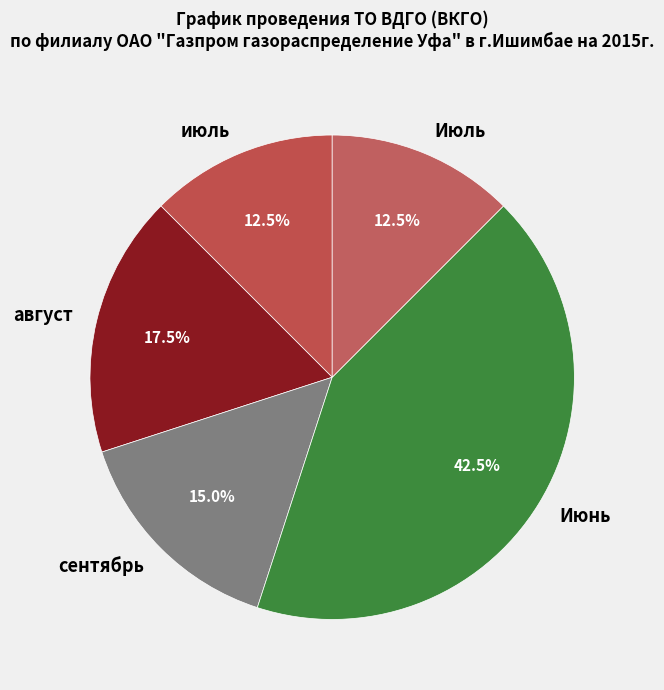

Which category has the biggest portion of the pie?

Июнь